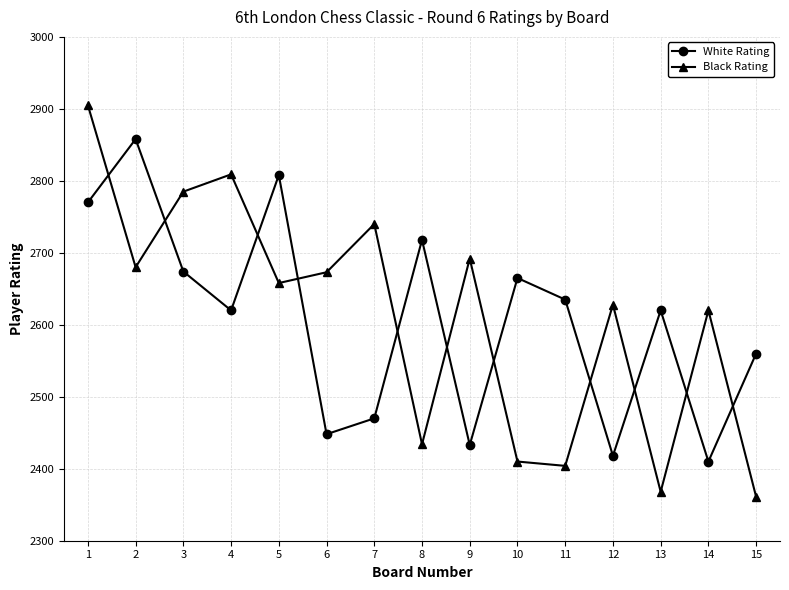

Where does the Black Rating series first go above 2658?

1